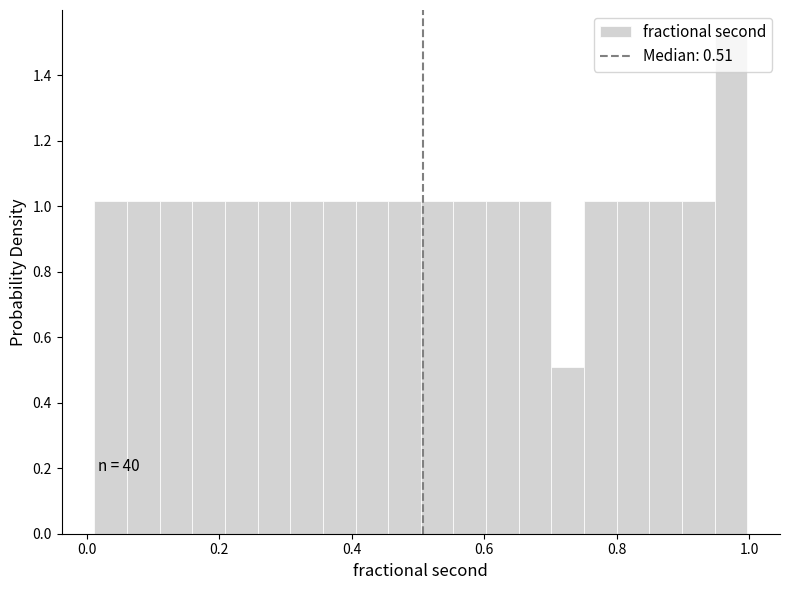

Around what value on the x-axis is the tallest bar? Give the approximate position of its centre, as read against the axis.

0.98